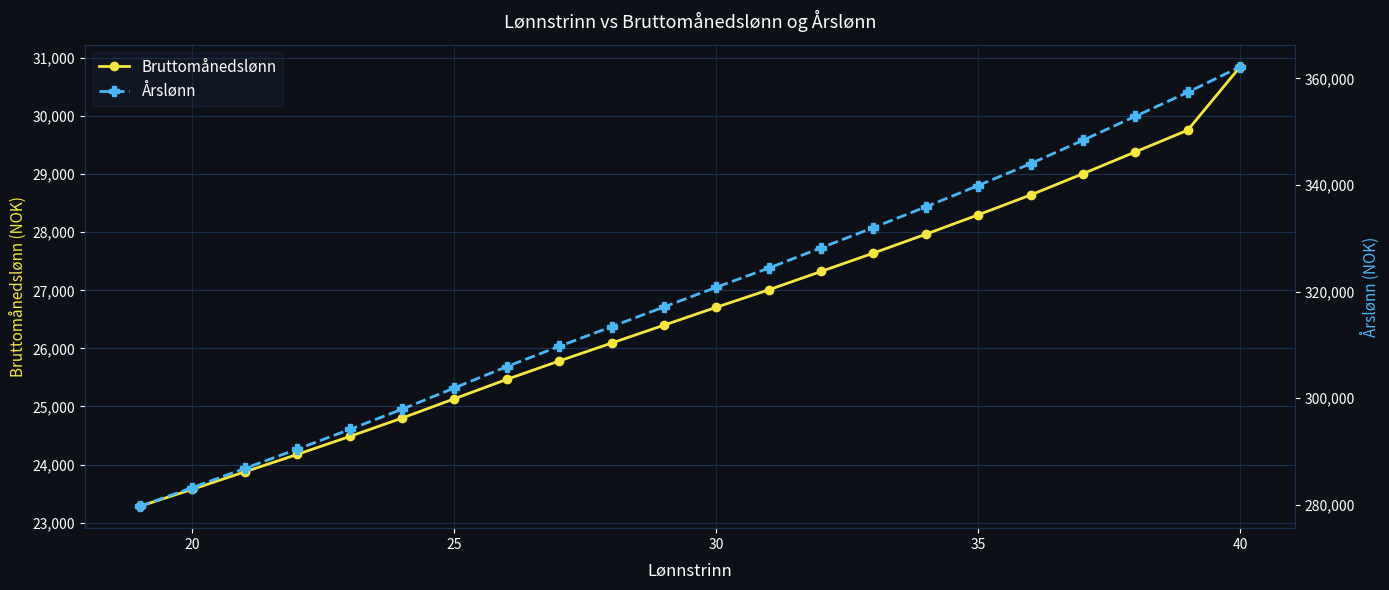

Reading right to left, list all the values displayed in this chart.

Bruttomånedslønn: 30850.0	29758.4	29383.4	29008.4	28641.7	28300.0	27966.7	27641.7	27325.0	27008.4	26708.4	26400.0	26091.7	25783.4	25466.7	25133.4	24800.0	24483.4	24175.0	23875.0	23575.0	23283.4
Årslønn: 362200.0	357400.0	352900.0	348400.0	344000.0	339900.0	335900.0	332000.0	328200.0	324400.0	320800.0	317100.0	313400.0	309700.0	305900.0	301900.0	297900.0	294100.0	290400.0	286800.0	283200.0	279700.0